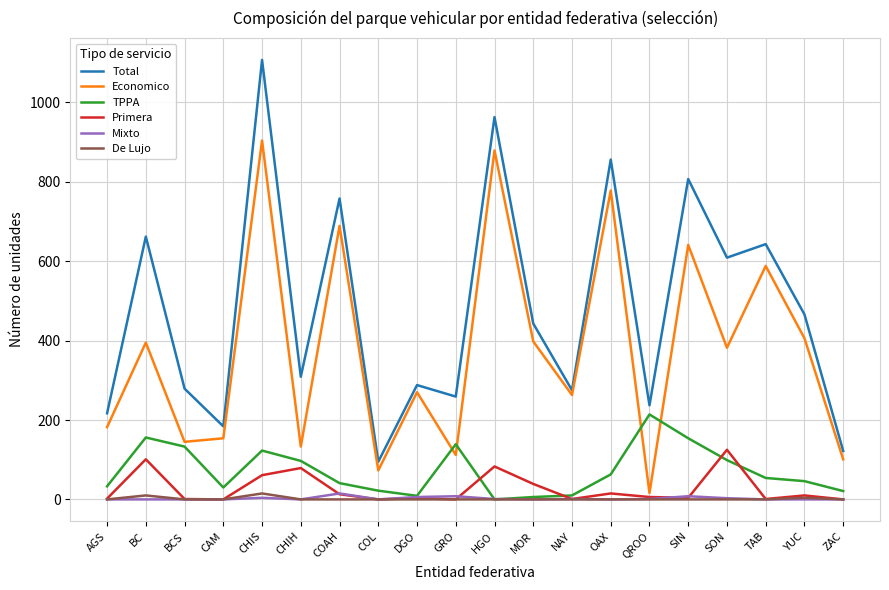

True or false: Economico has more than 2 points higher than both neighbors.

True